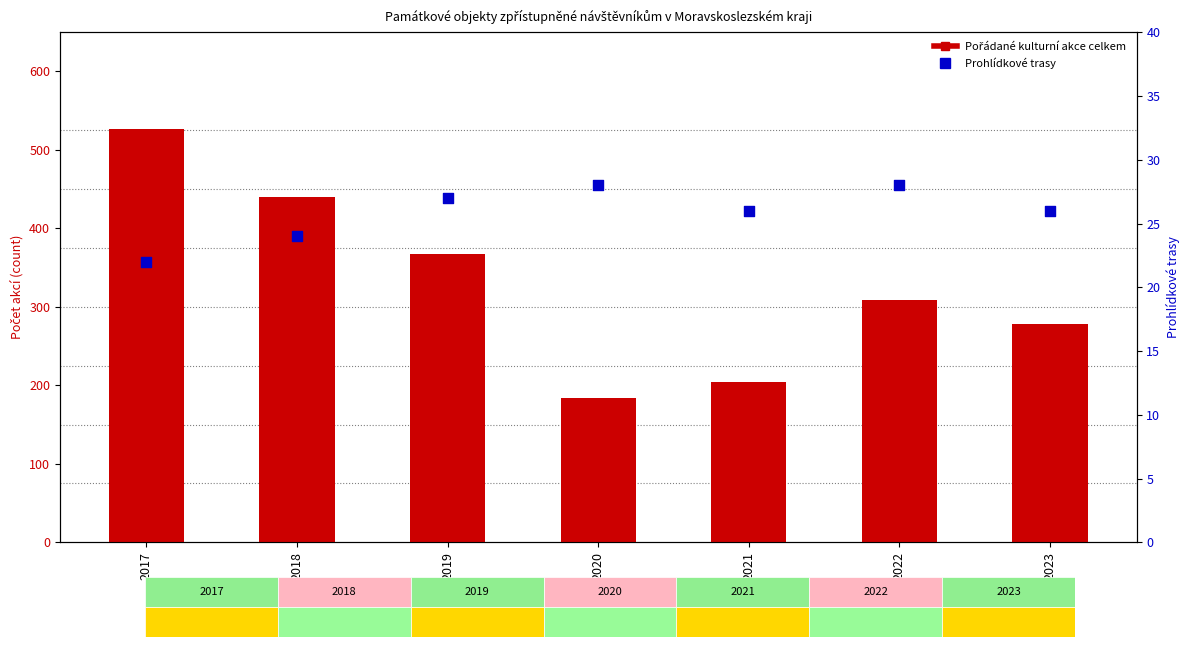

Which series contains the lowest Y value?

Prohlídkové trasy